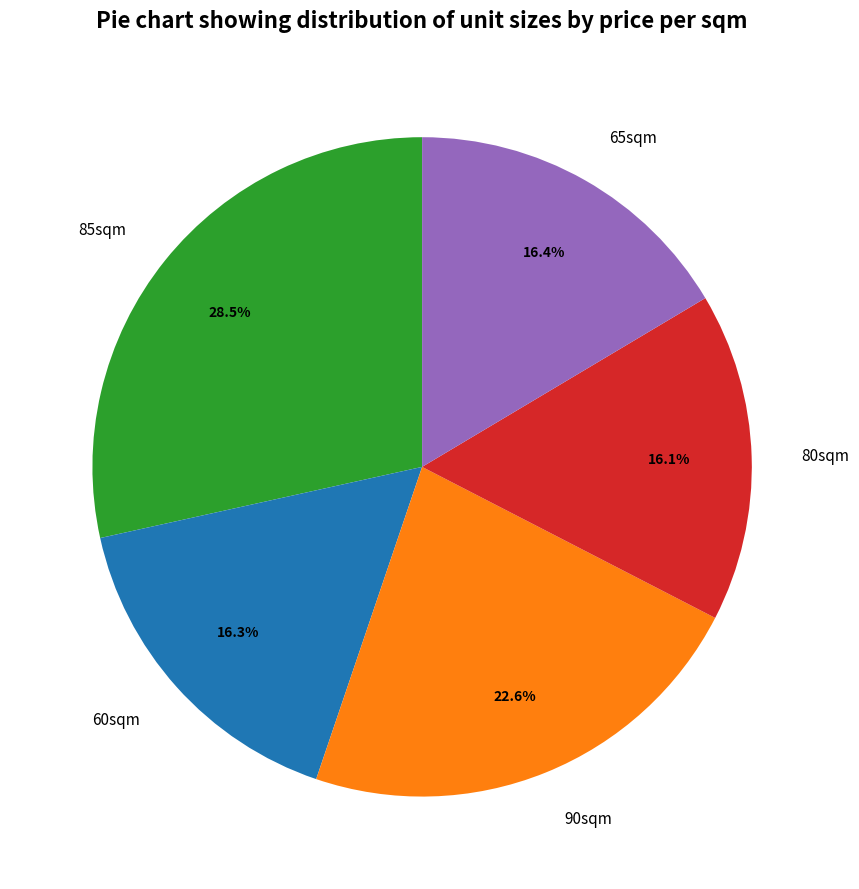

Does any single category account for the majority?

No